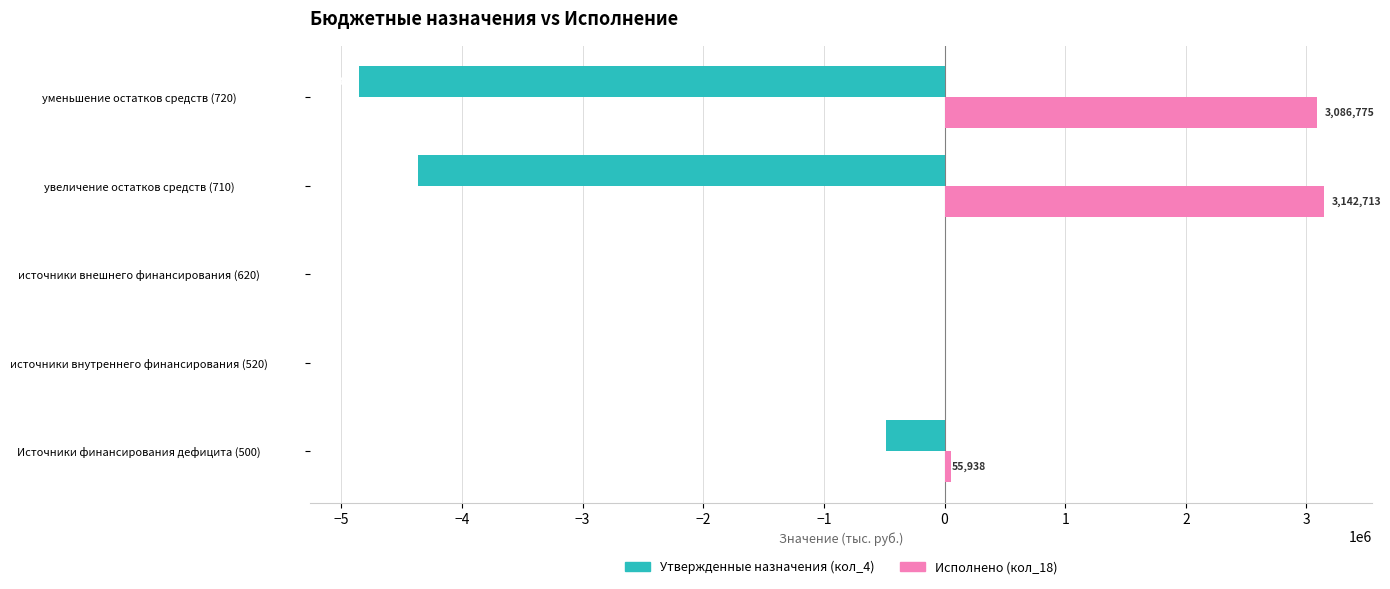

Which series changed the most between источники внешнего финансирования (620) and увеличение остатков средств (710)?

Утвержденные назначения (кол_4)